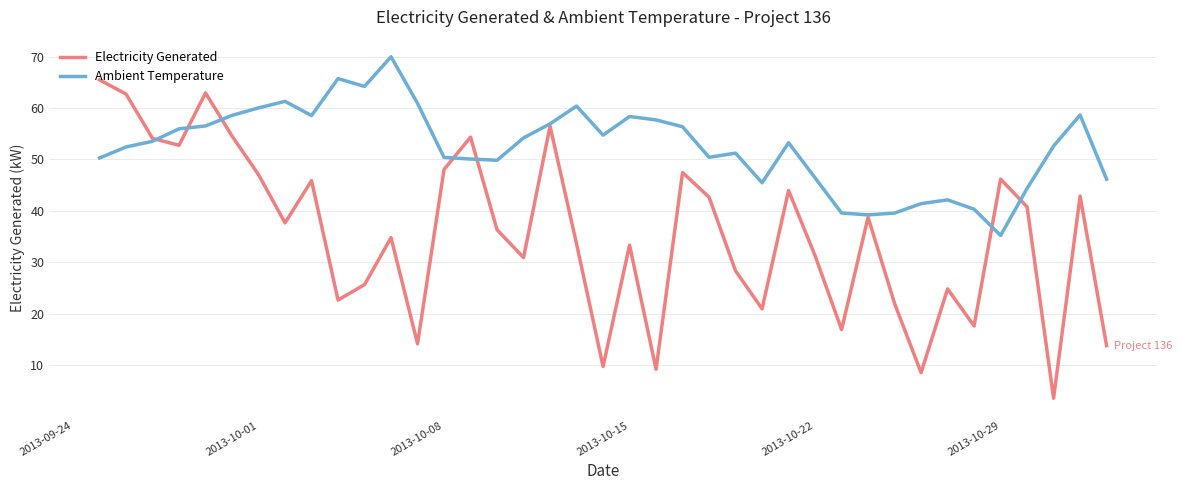

Which series has the largest range (max minus min)?

Electricity Generated